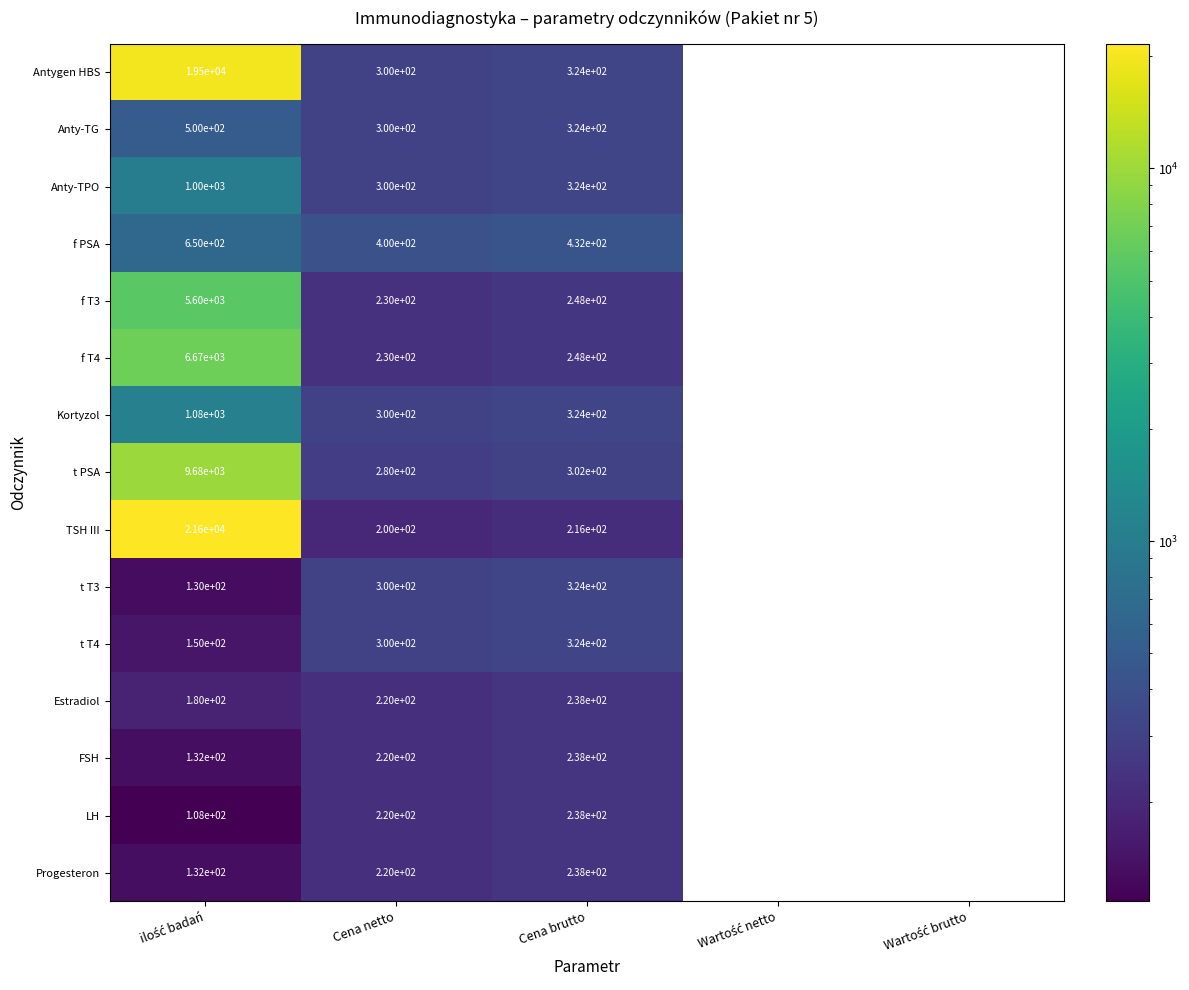

Which label corresponds to the largest value in the chart?

ilość badań